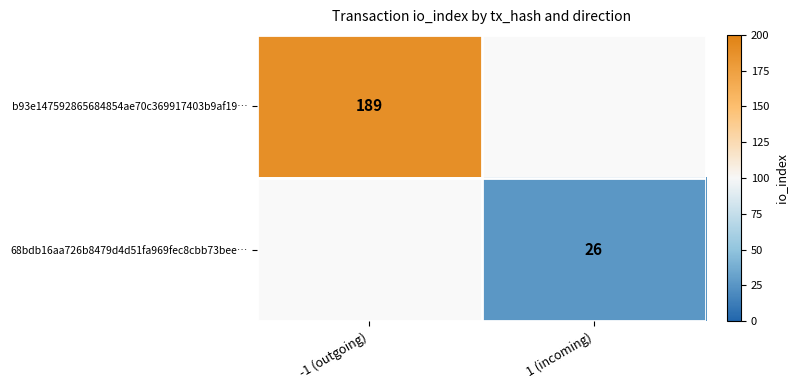

The b93e147592865684854ae70c369917403b9af19… series shows 189 at -1 (outgoing). True or false?

True